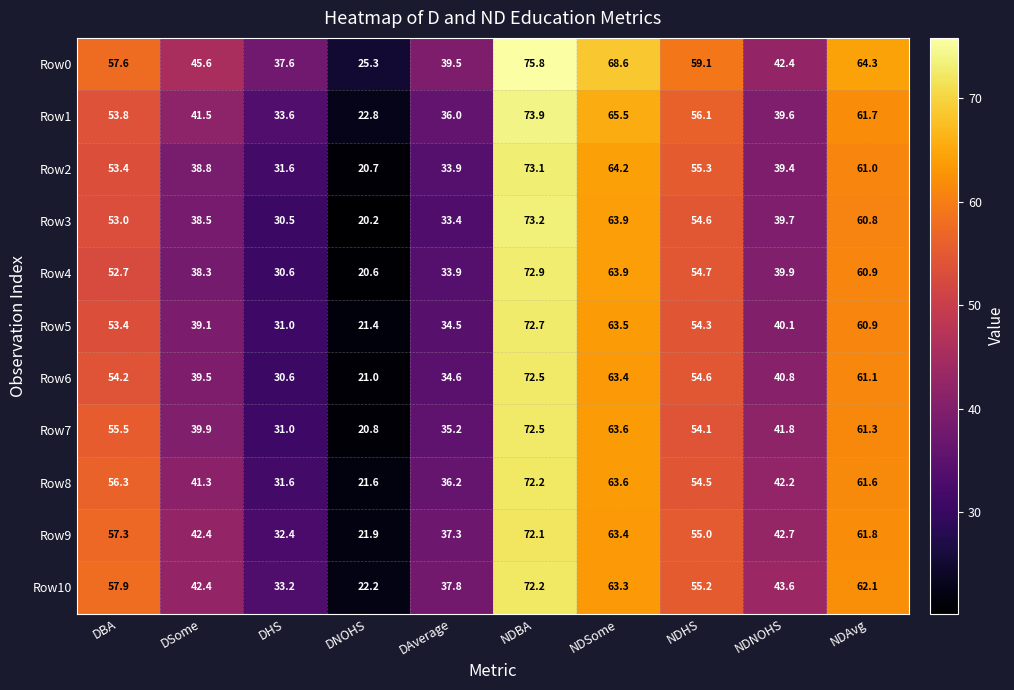

What is the total value across all series at DNOHS?

238.5